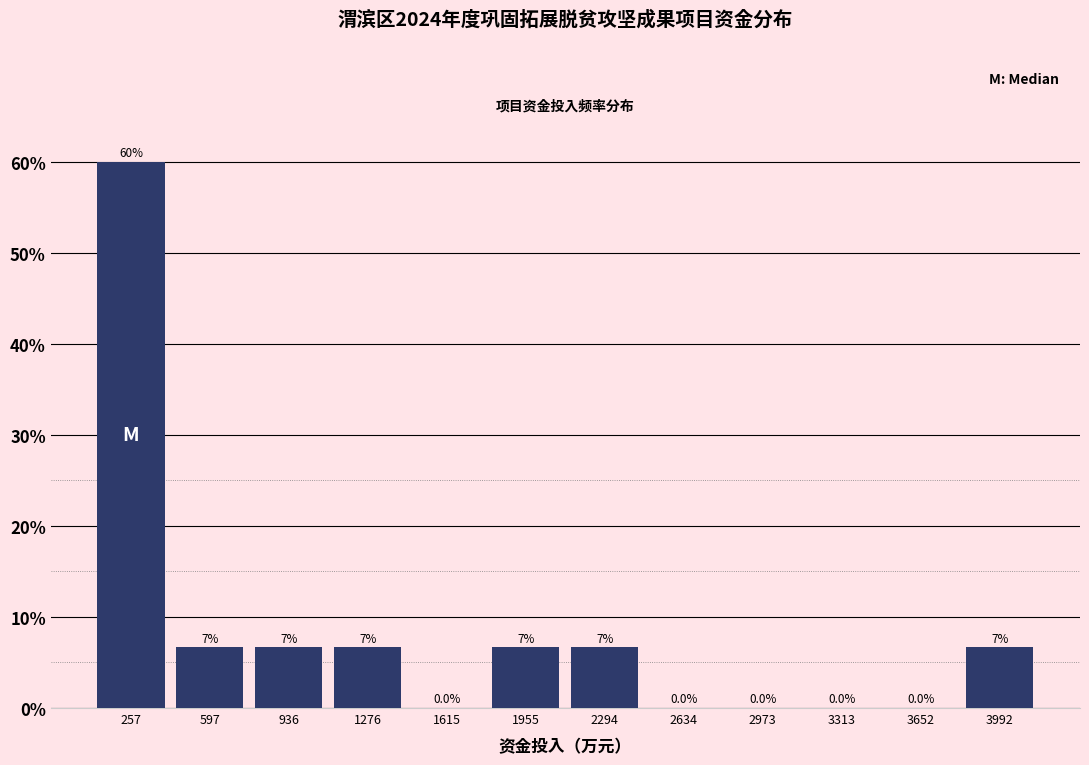

Over which range of the x-axis is the bar tallest?

100 to 450